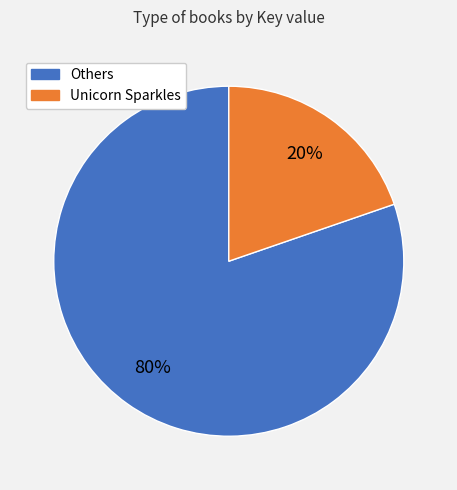

To the nearest percent, what is the average slice percentage?

50%